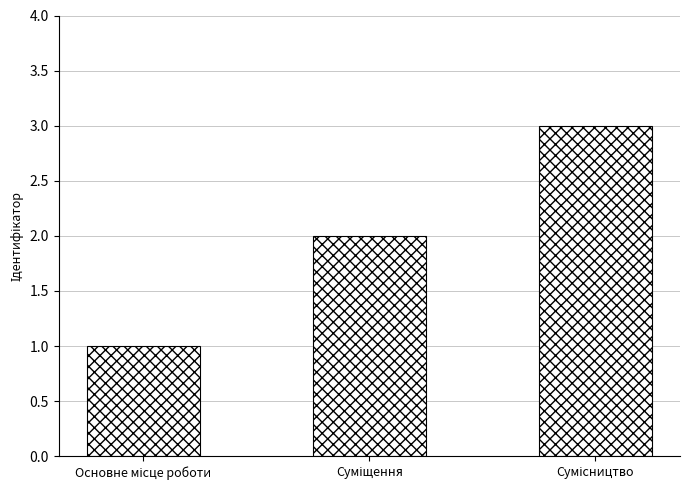

What is the sum of all values?

6